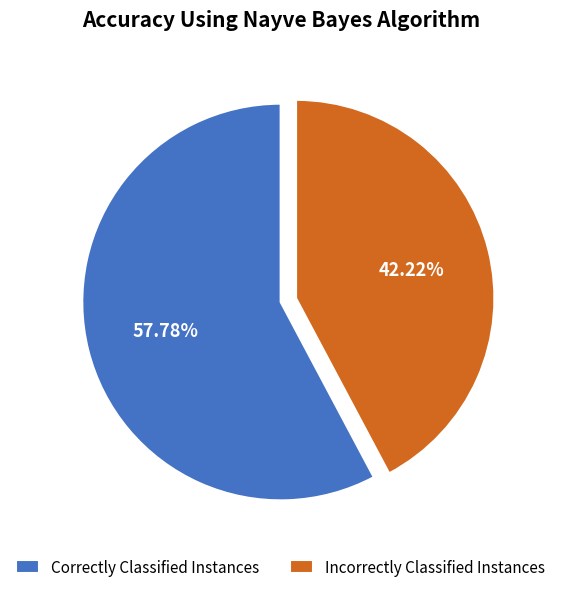

Is there any slice that represents more than half of the pie?

Yes